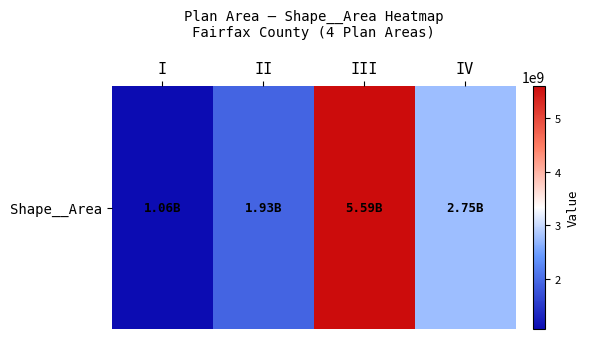

Approximately how many times larger is the value at I compared to III?

0.2